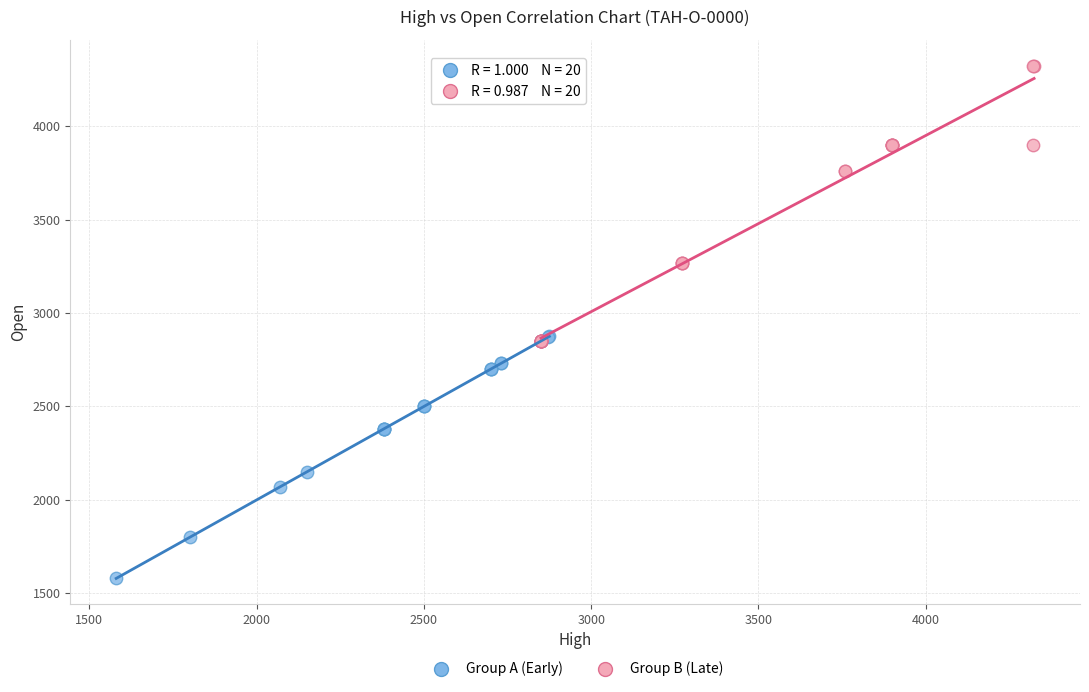

Which series contains the highest Y value?

Group B (Late)